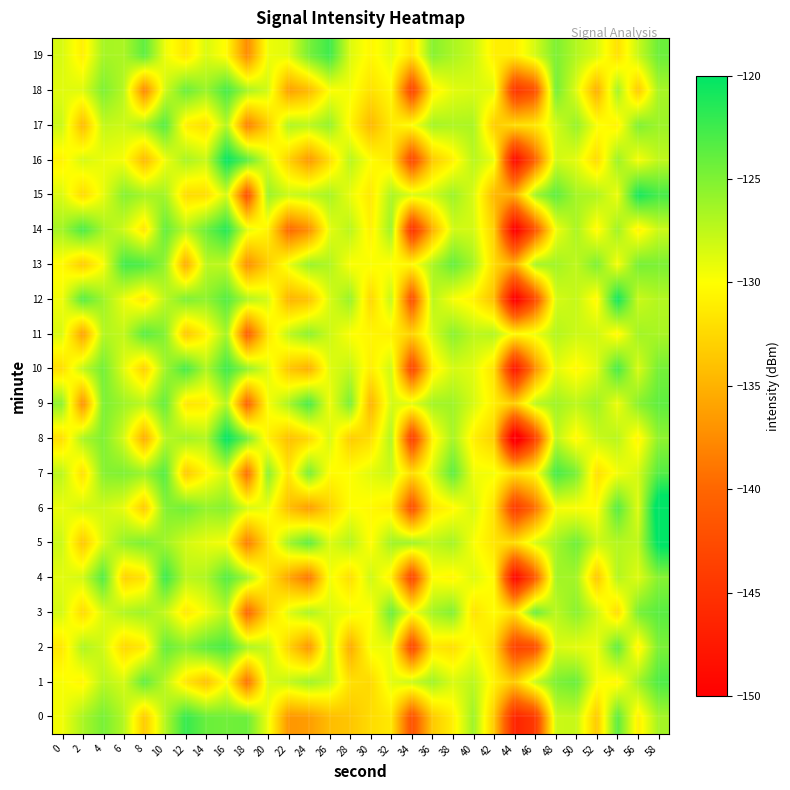

Which series has the largest range (max minus min)?

8